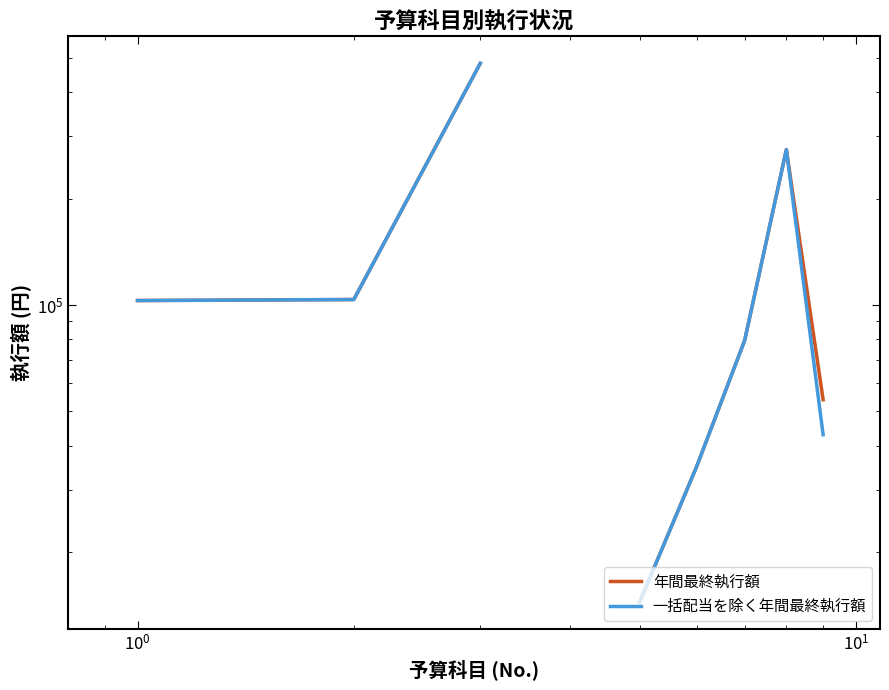

True or false: 一括配当を除く年間最終執行額 and 年間最終執行額 intersect in this chart.

False